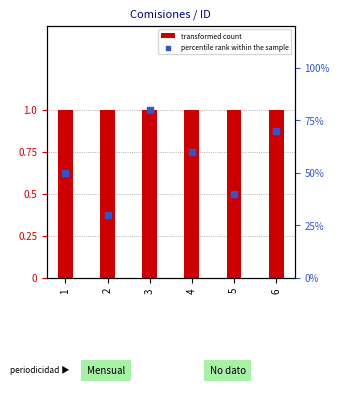

Which series contains the highest Y value?

percentile rank within the sample